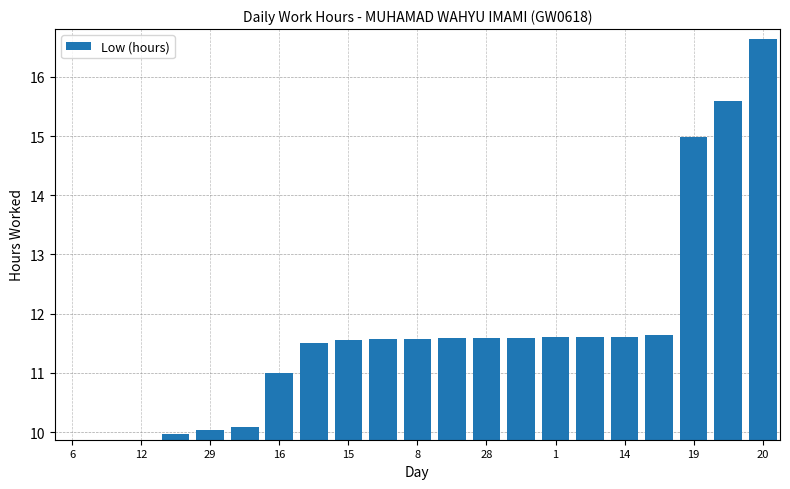

Between 12 and 11, which is larger?

11